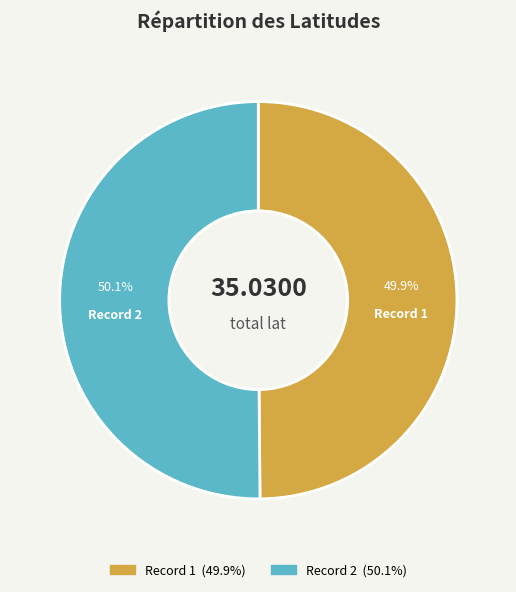

Is there a majority slice in this chart?

Yes